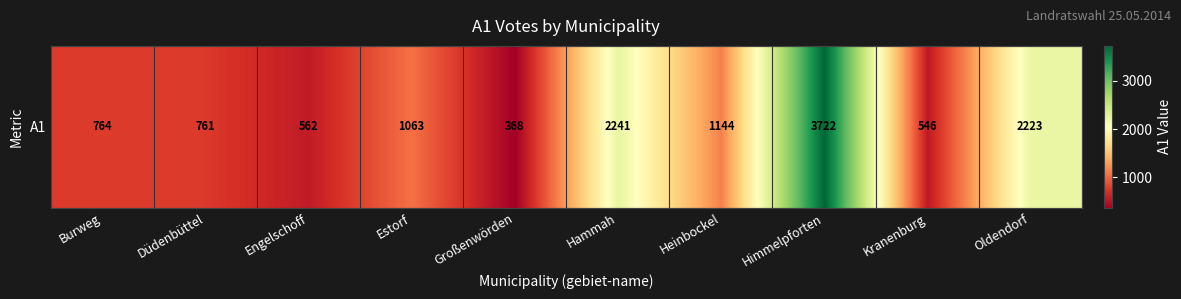

Reading right to left, what are all the values shown in this chart?

Oldendorf=2223	Kranenburg=546	Himmelpforten=3722	Heinbockel=1144	Hammah=2241	Großenwörden=368	Estorf=1063	Engelschoff=562	Düdenbüttel=761	Burweg=764